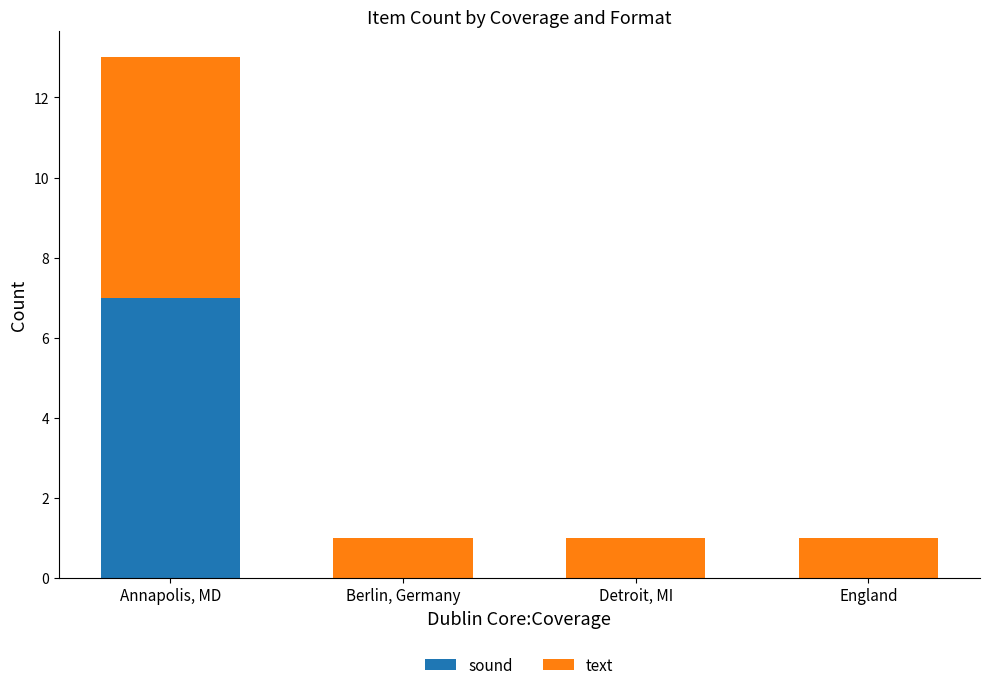

Are the bars grouped side by side (vs. stacked)?

No